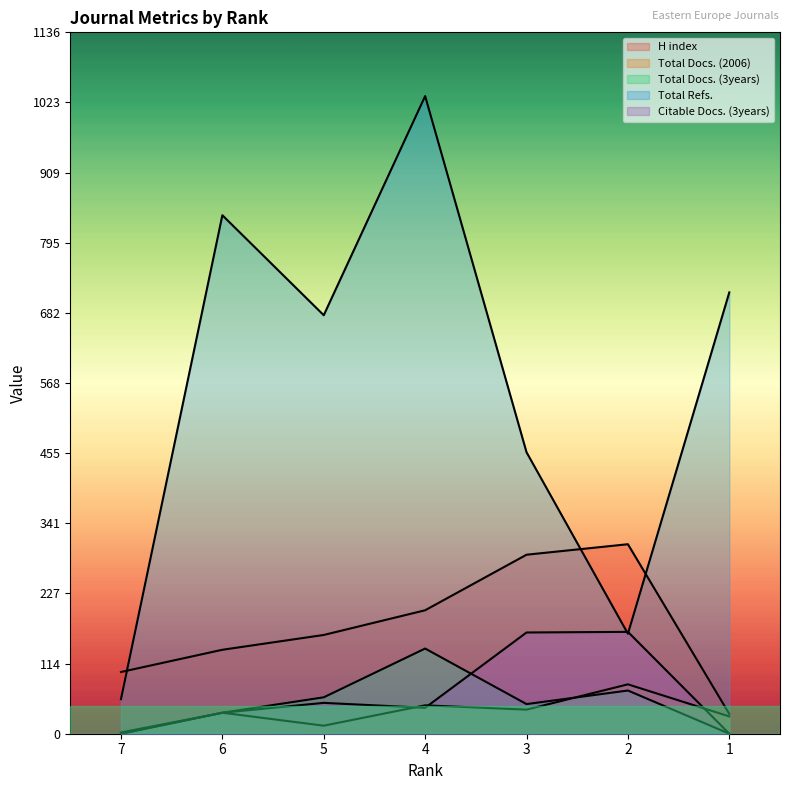

Reading left to right, transcribe all the data shown in this chart.

H index: 100	136	160	200	290	307	32
Total Docs. (2006): 2	34	13	46	39	80	28
Total Docs. (3years): 0	34	59	138	48	70	0
Total Refs.: 56	840	678	1033	456	162	715
Citable Docs. (3years): 0	34	50	42	164	165	0